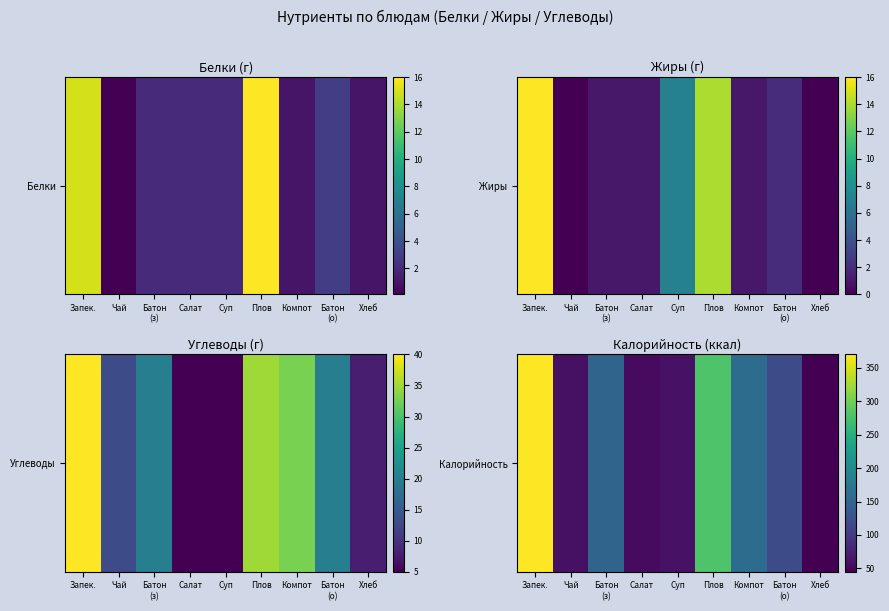

At which category does the chart reach its peak across all series?

Запек.